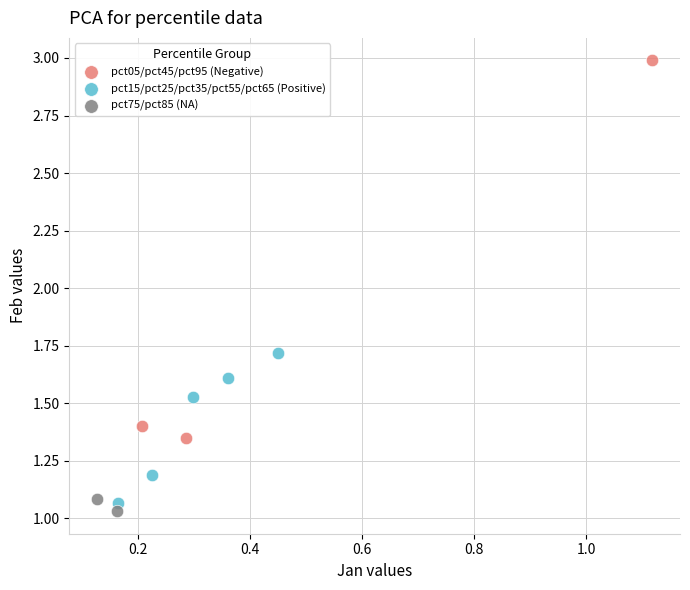

Which series contains the lowest Y value?

pct75/pct85 (NA)